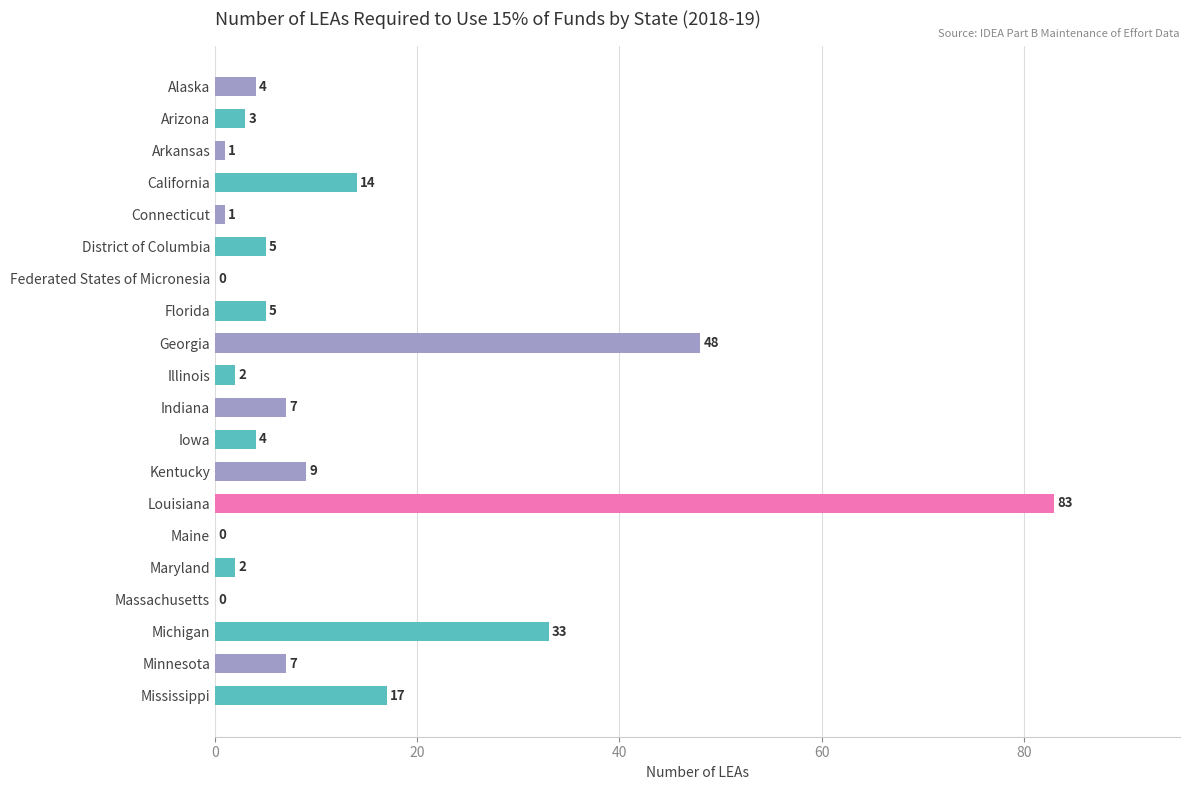

The chart shows a value of 0 at Maine. True or false?

True